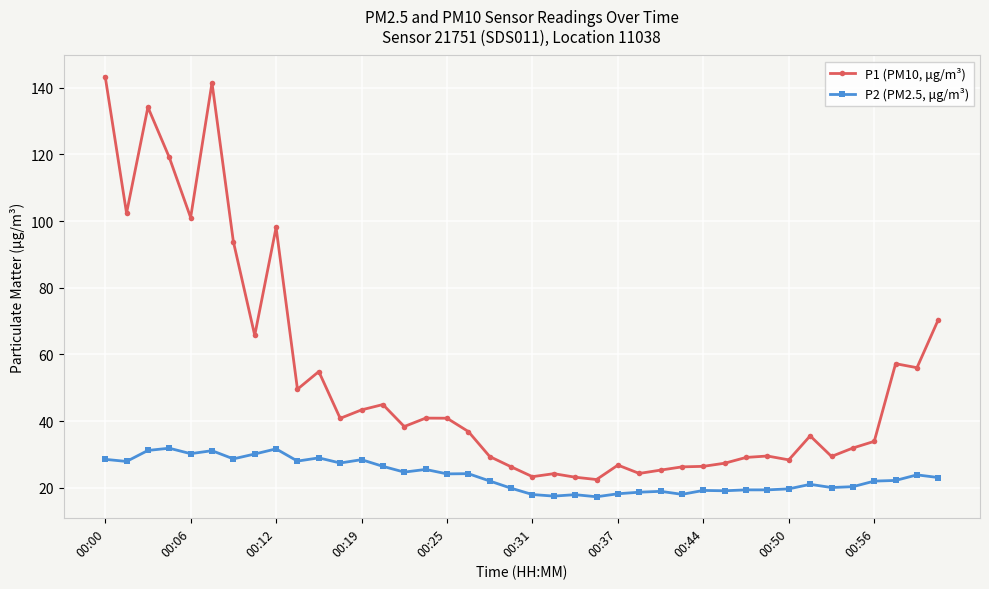

Which series has the largest total across all categories?

P1 (PM10, μg/m³)